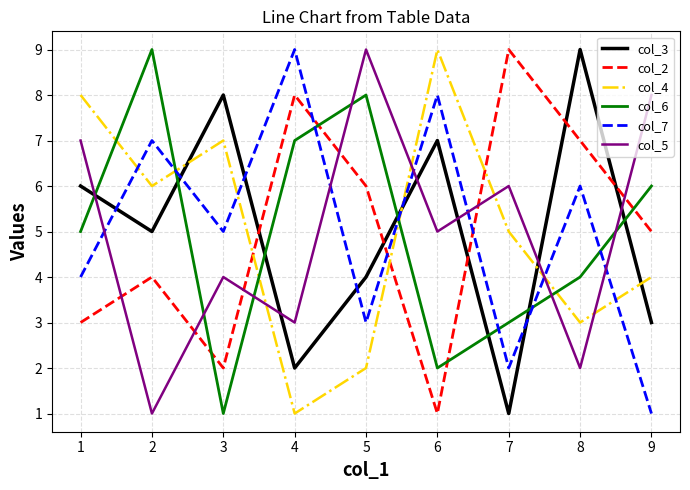

Is it true that col_4 equals 6 at 2?

True